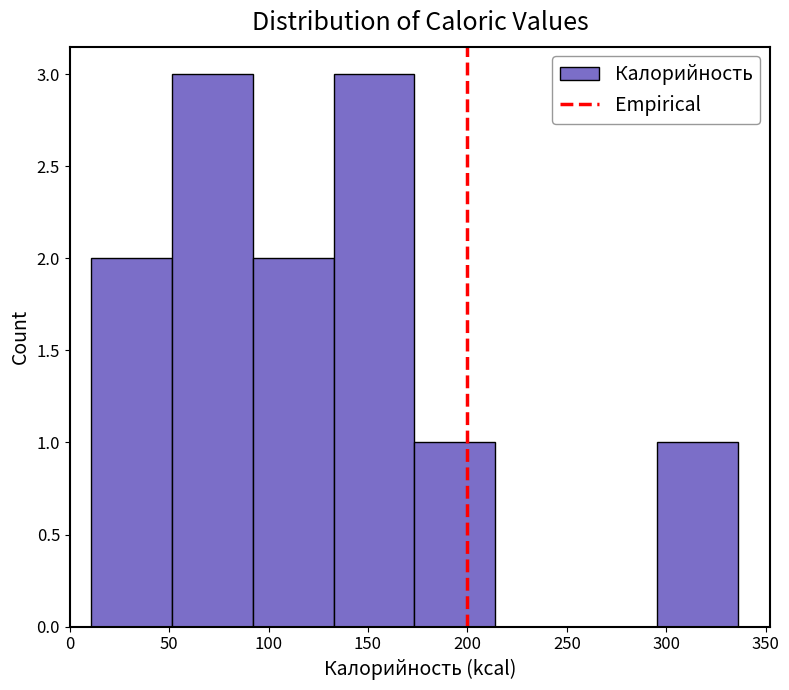

Reading left to right, list every bar in this chart as the range it spans on the x-axis followed by its height. Neither the bar edges nor the heights are printed on the chart, so give them approximately, as read against the axes.

10 to 50: 2
50 to 90: 3
90 to 135: 2
135 to 175: 3
175 to 215: 1
215 to 255: 0
255 to 295: 0
295 to 335: 1